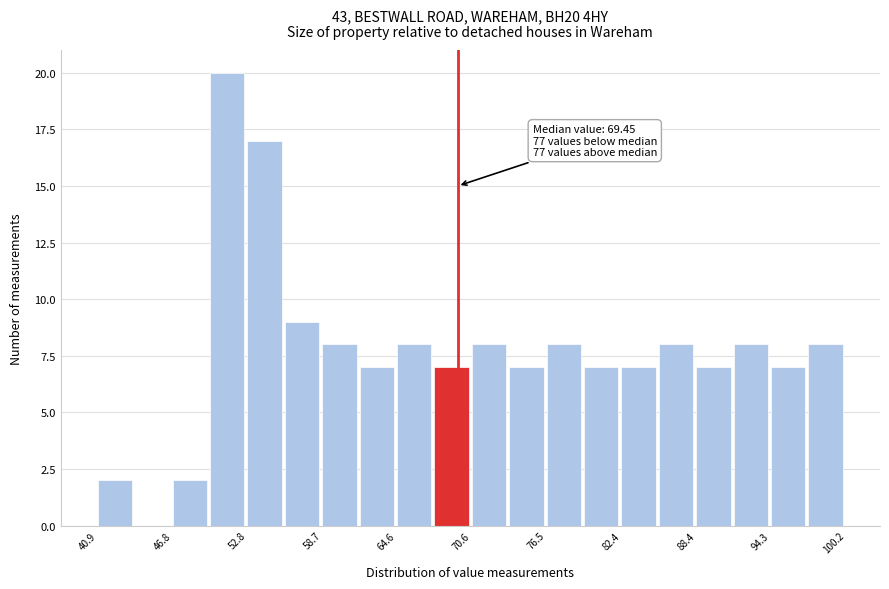

Read against the x-axis, roughly where is the centre of the tallest bar?

51